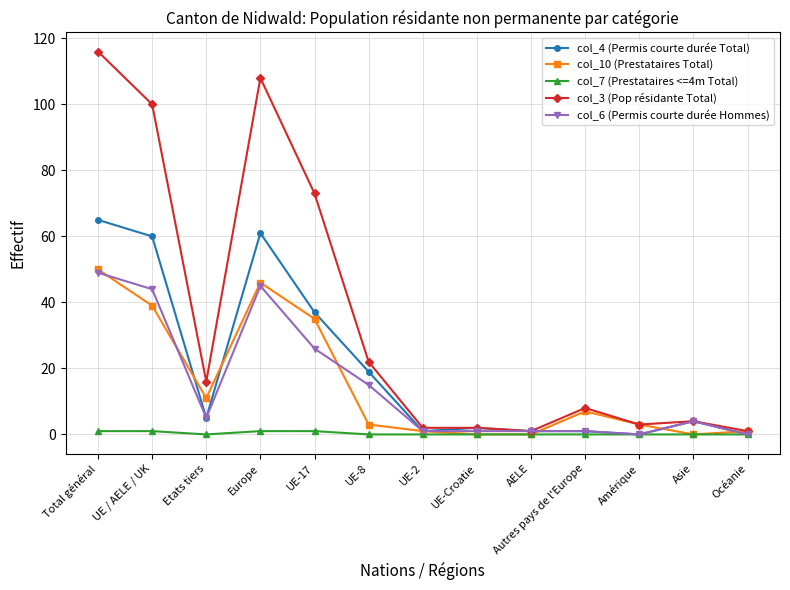

Which label corresponds to the largest value in the chart?

Total général